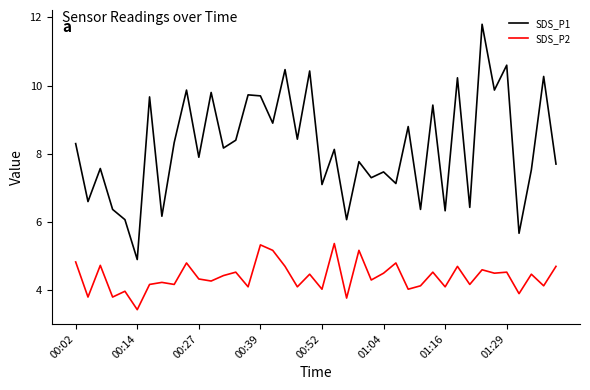

True or false: SDS_P2 and SDS_P1 cross at least once.

False